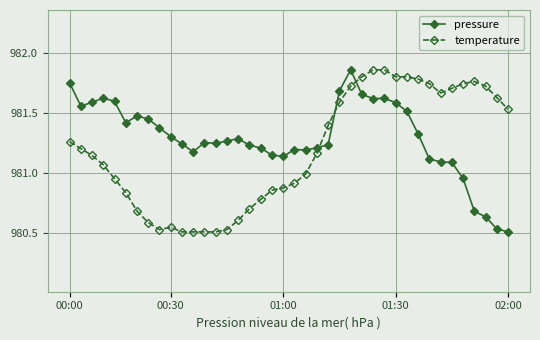

How many times do pressure and temperature cross each other?

3